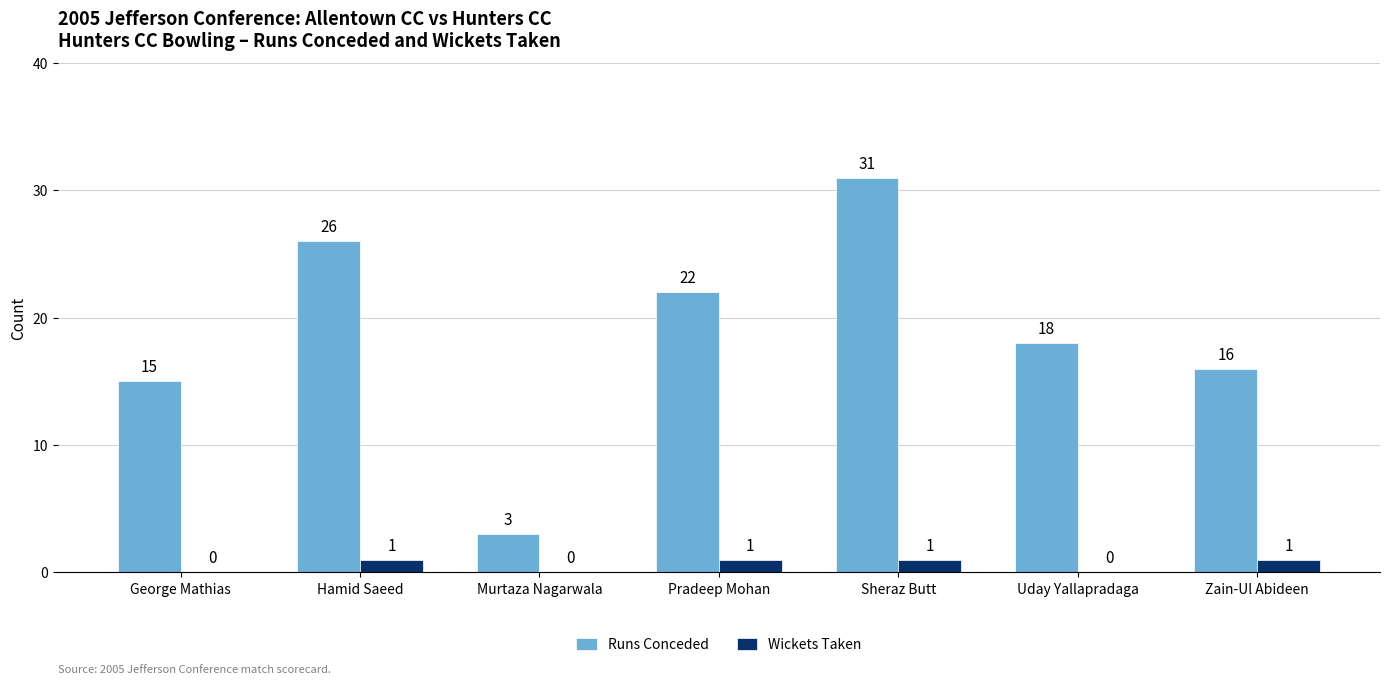

At which category is the sum across all series the highest?

Sheraz Butt